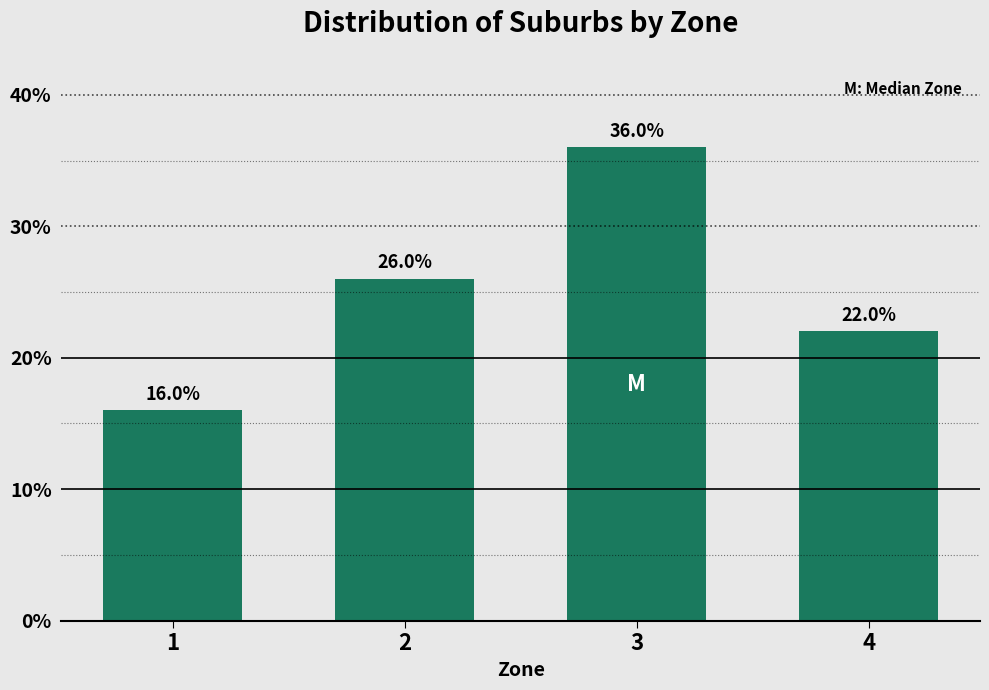

Reading left to right, list all the values displayed in this chart.

16	26	36	22